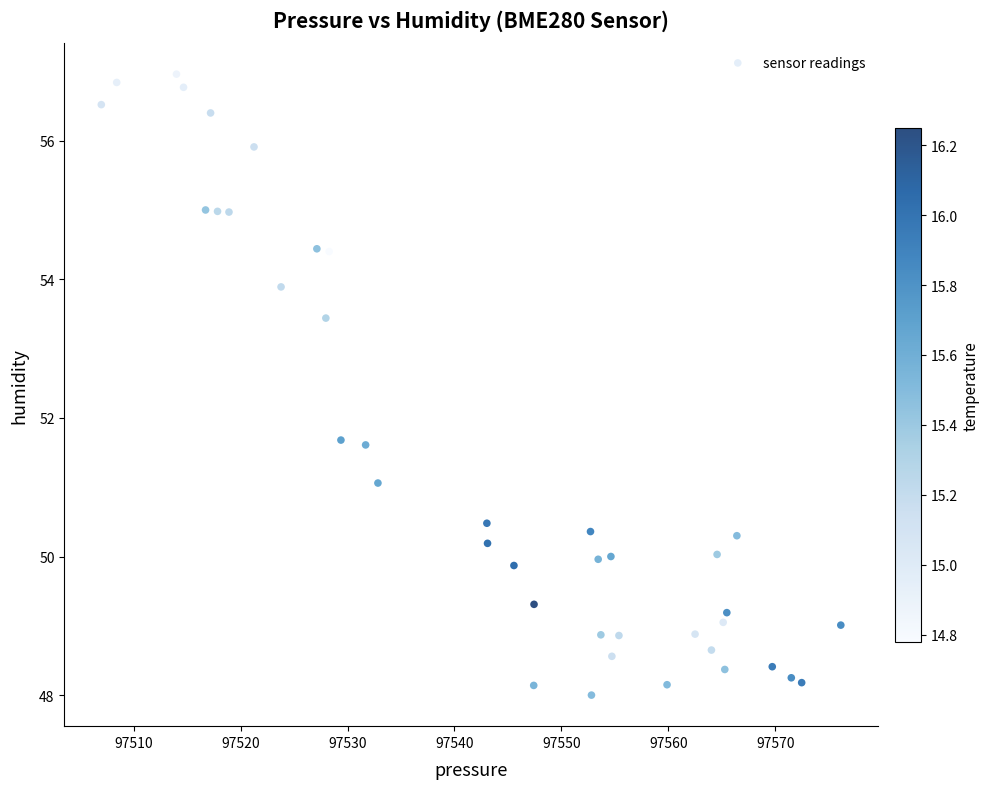

What is the range of Y values (max minus min)?

9.0